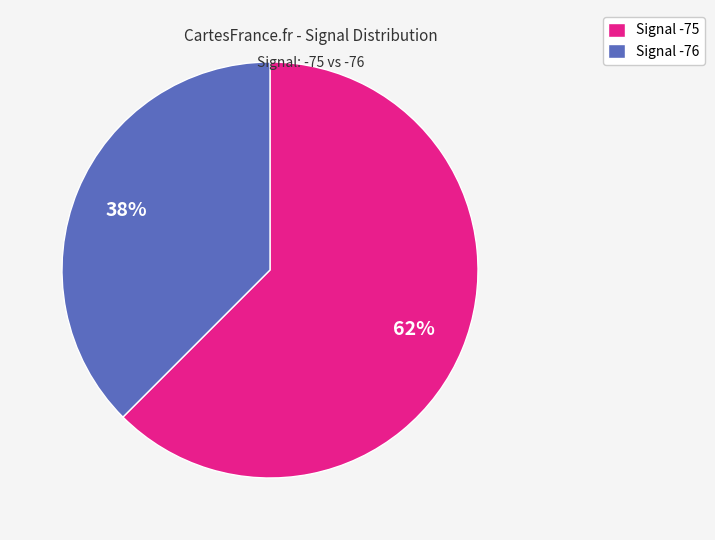

Is there any slice that represents more than half of the pie?

Yes